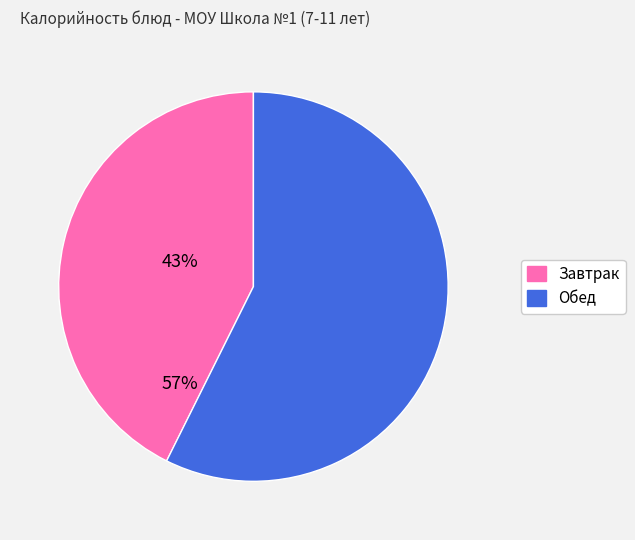

Is there a majority slice in this chart?

Yes